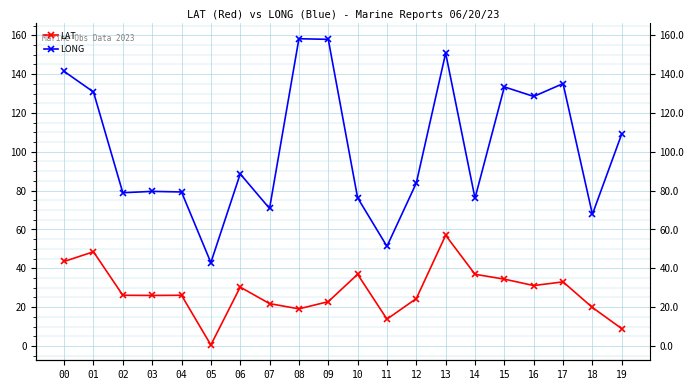

List the labels in order of LONG value, largest first.

08, 09, 13, 00, 17, 15, 01, 16, 19, 06, 12, 03, 04, 02, 10, 14, 07, 18, 11, 05